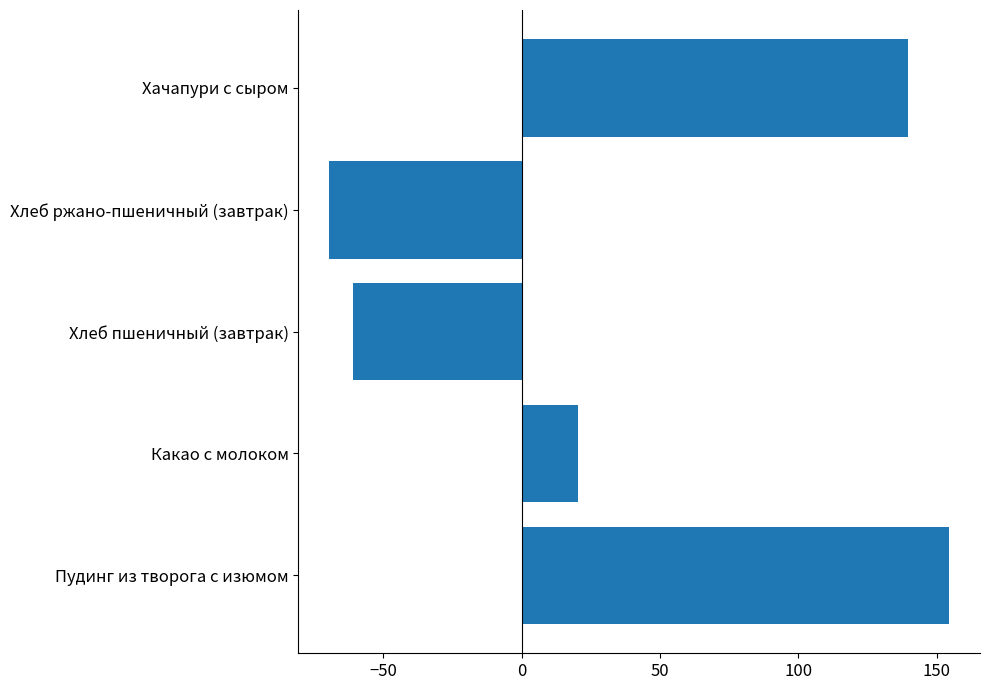

Reading bottom to top, transcribe all the data shown in this chart.

Пудинг из творога с изюмом=154.5	Какао с молоком=20.3	Хлеб пшеничный (завтрак)=-61.2	Хлеб ржано-пшеничный (завтрак)=-69.5	Хачапури с сыром=139.6